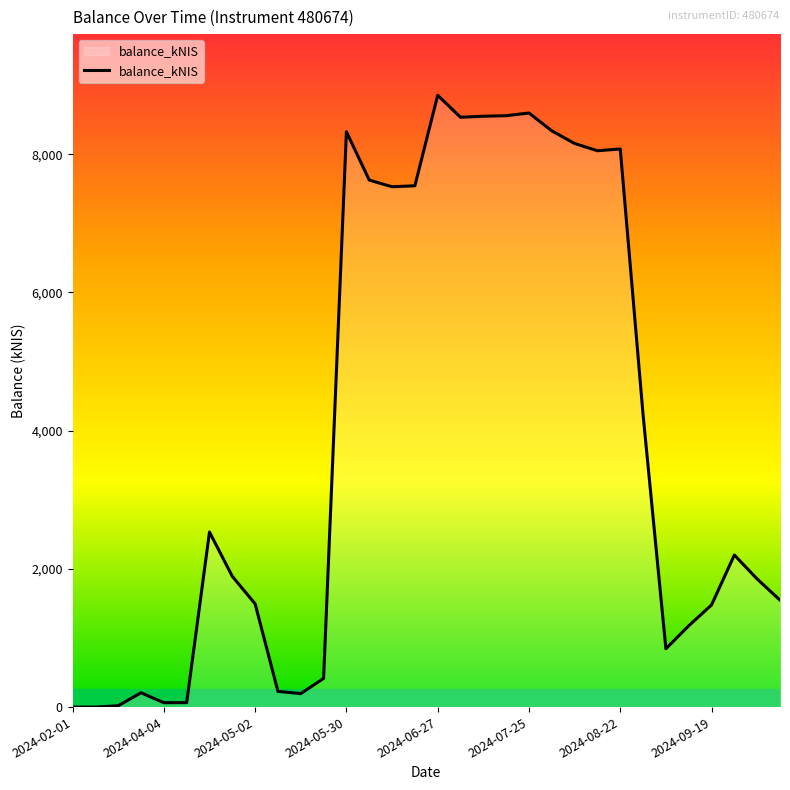

What is the difference between the maximum and minimum values?

8851.7